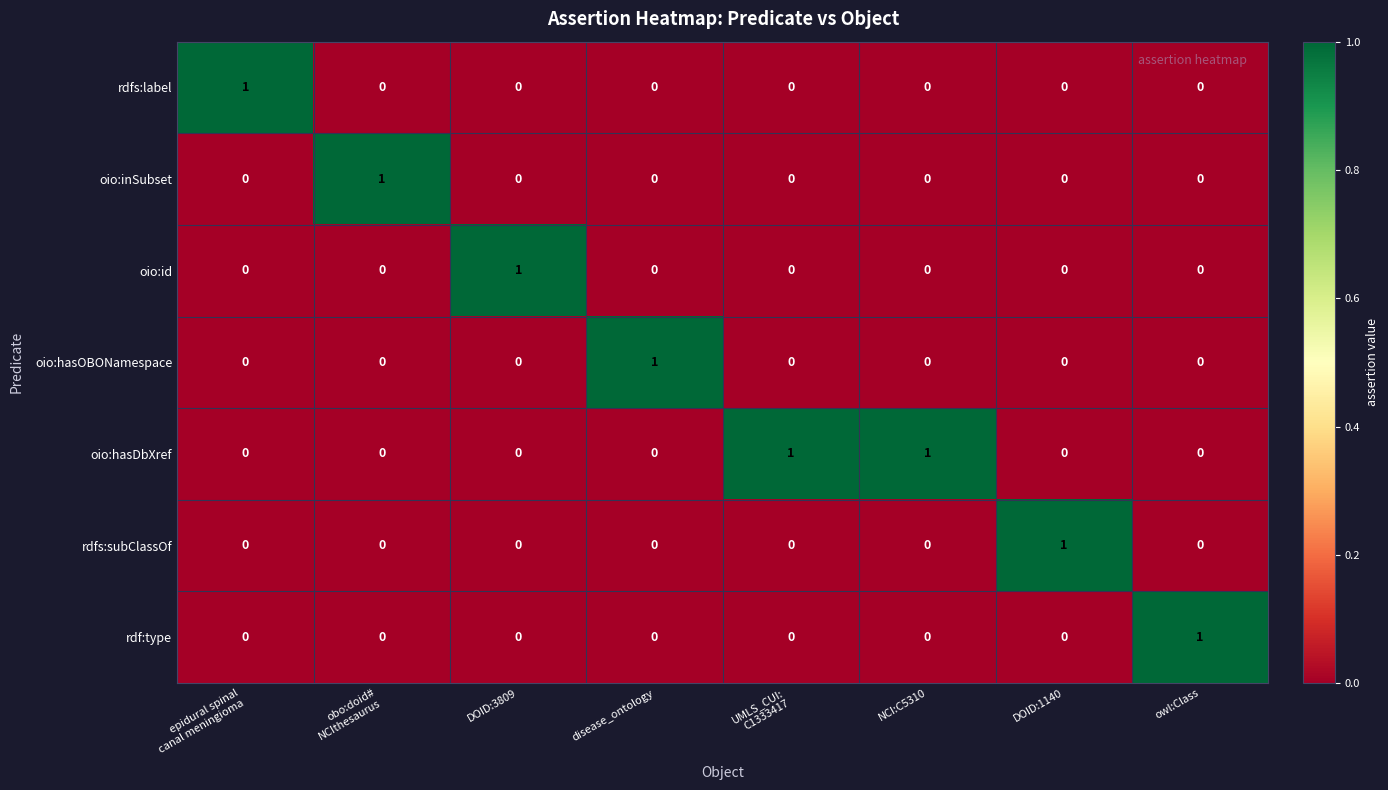

What is the difference between the highest and lowest values at DOID:1140?

1